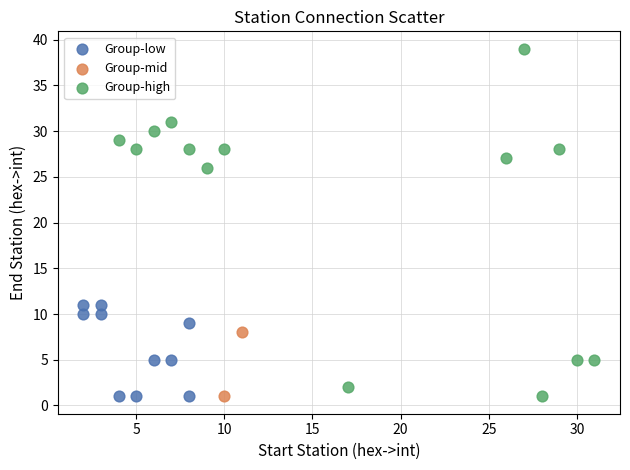

Which series contains the highest Y value?

Group-high